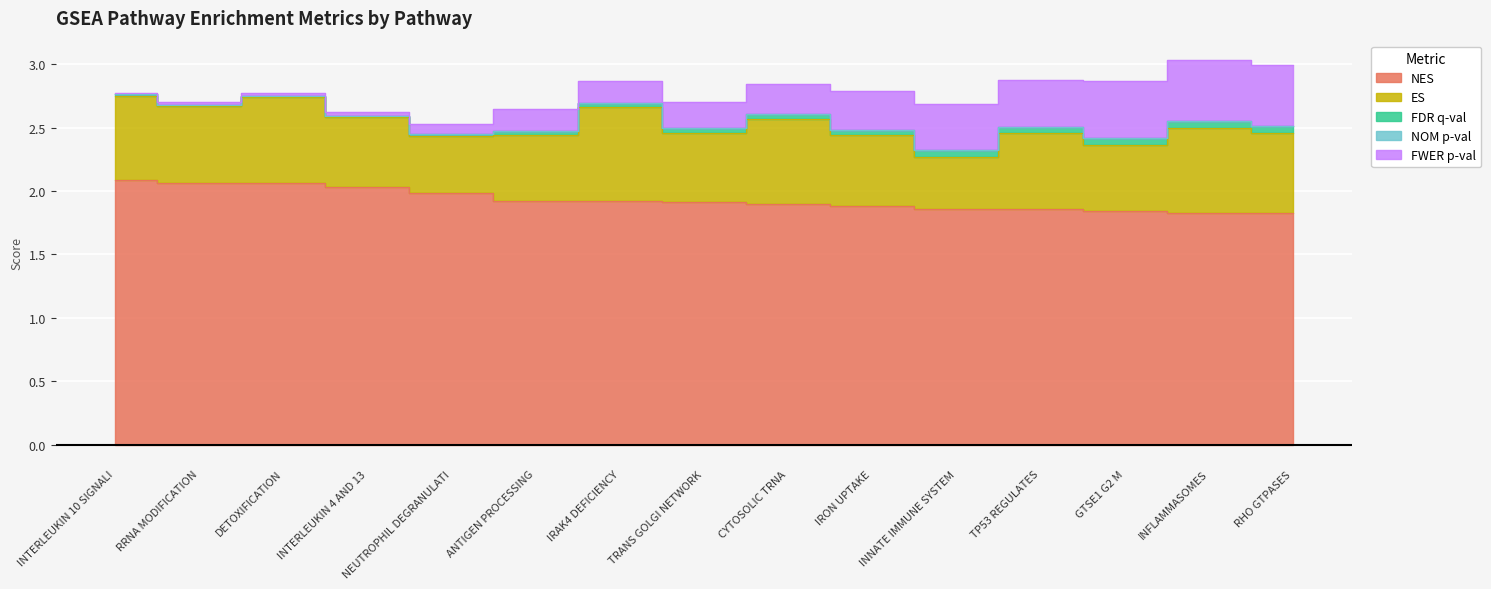

How many lines are shown in the chart?

5